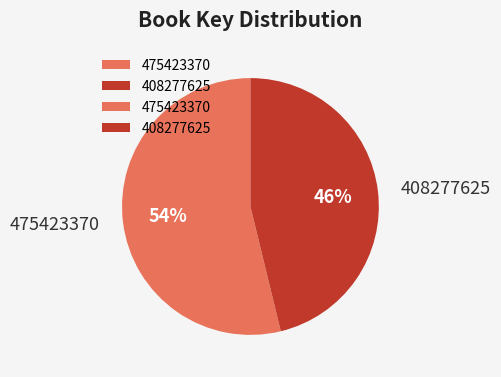

True or false: 408277625 accounts for 46% of the total.

True